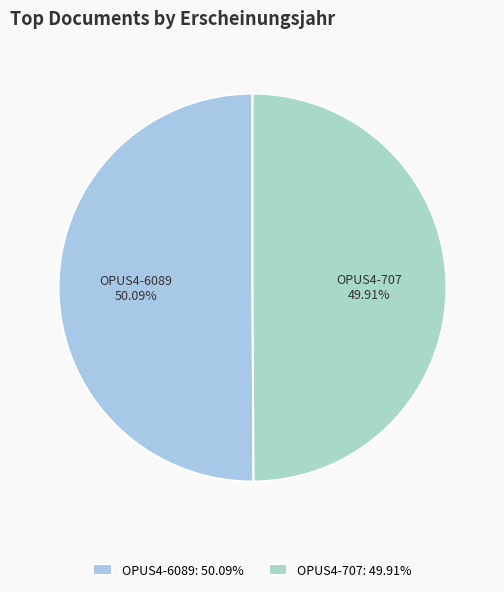

What percentage is the OPUS4-707 slice, to the nearest percent?

50%